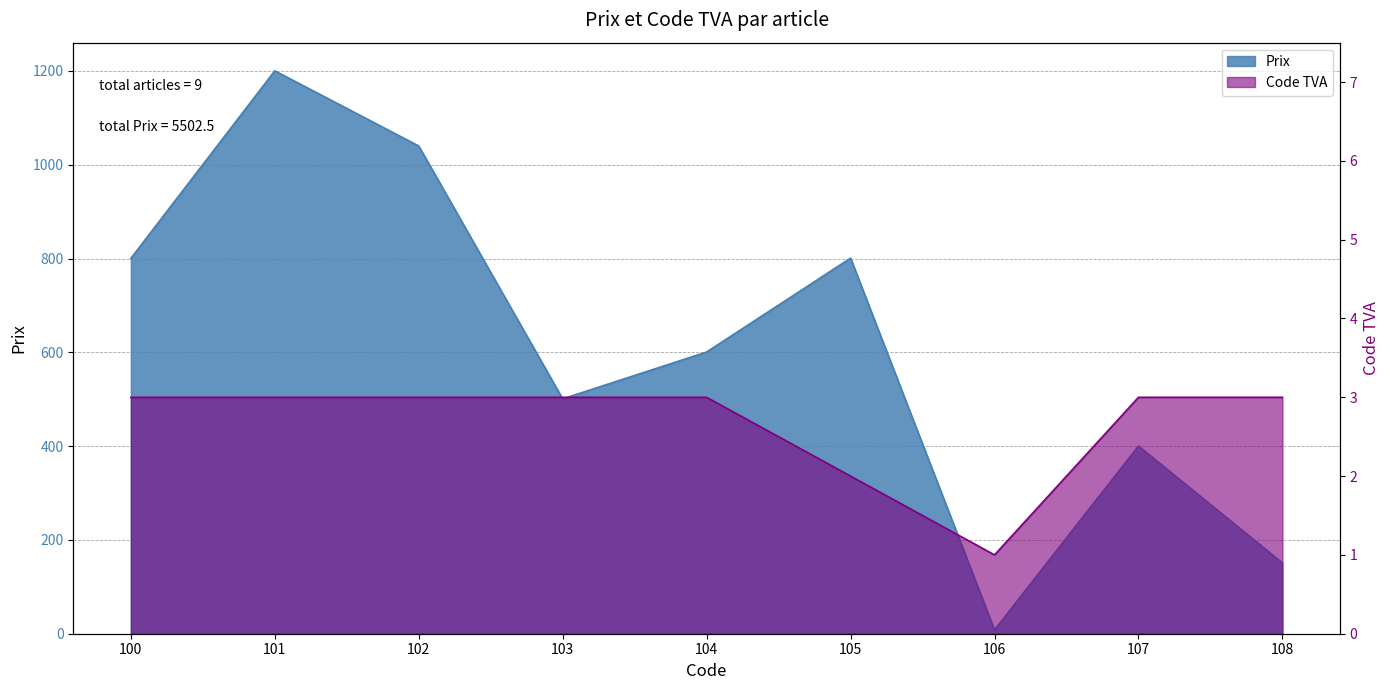

What is the lowest value of the Code TVA series?

1.0